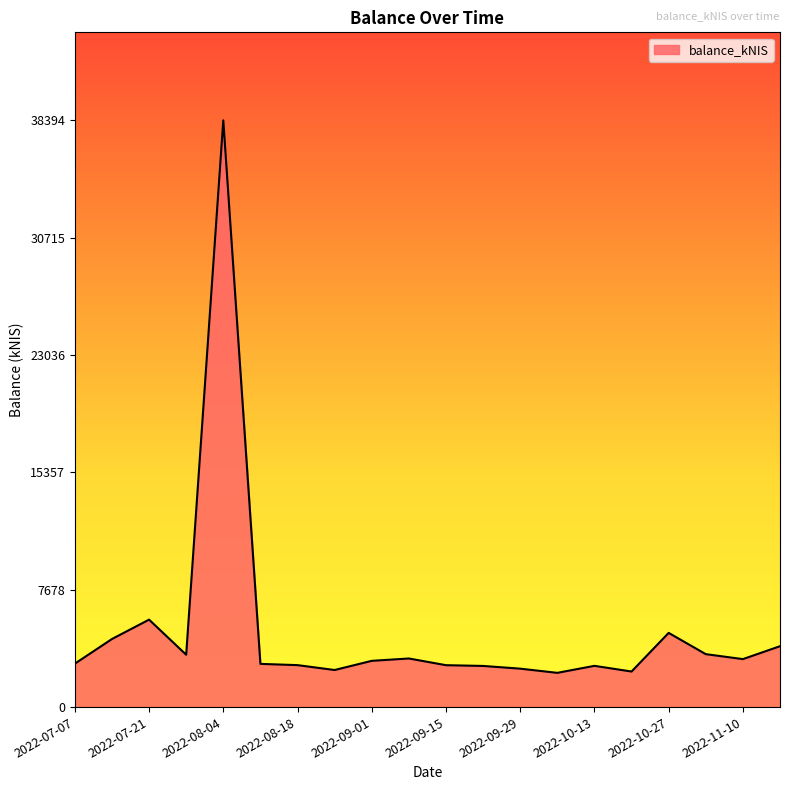

What is the greatest value displayed?

38394.8